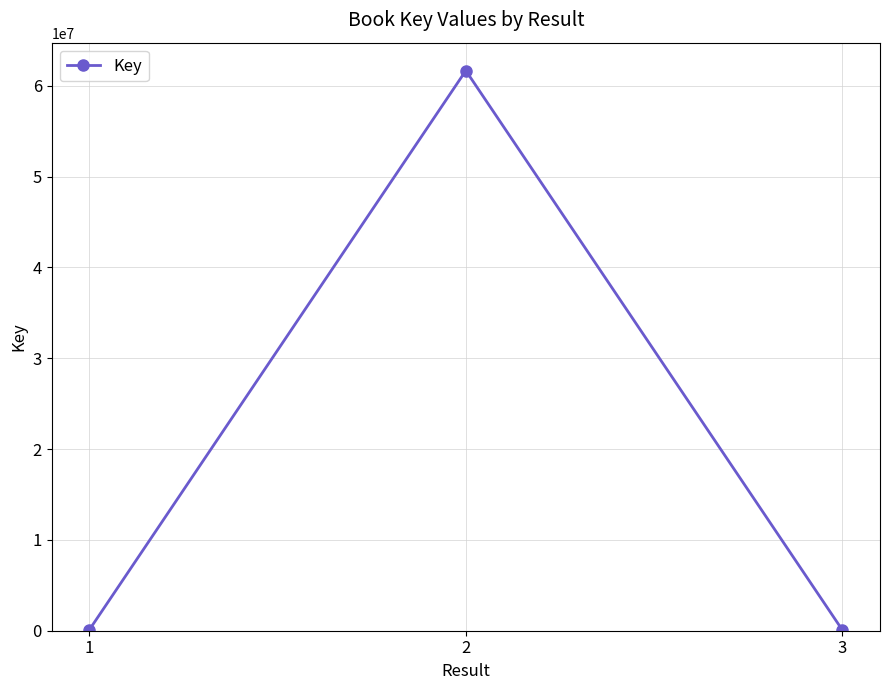

What is the change in value from 1 to 2?

+61572993